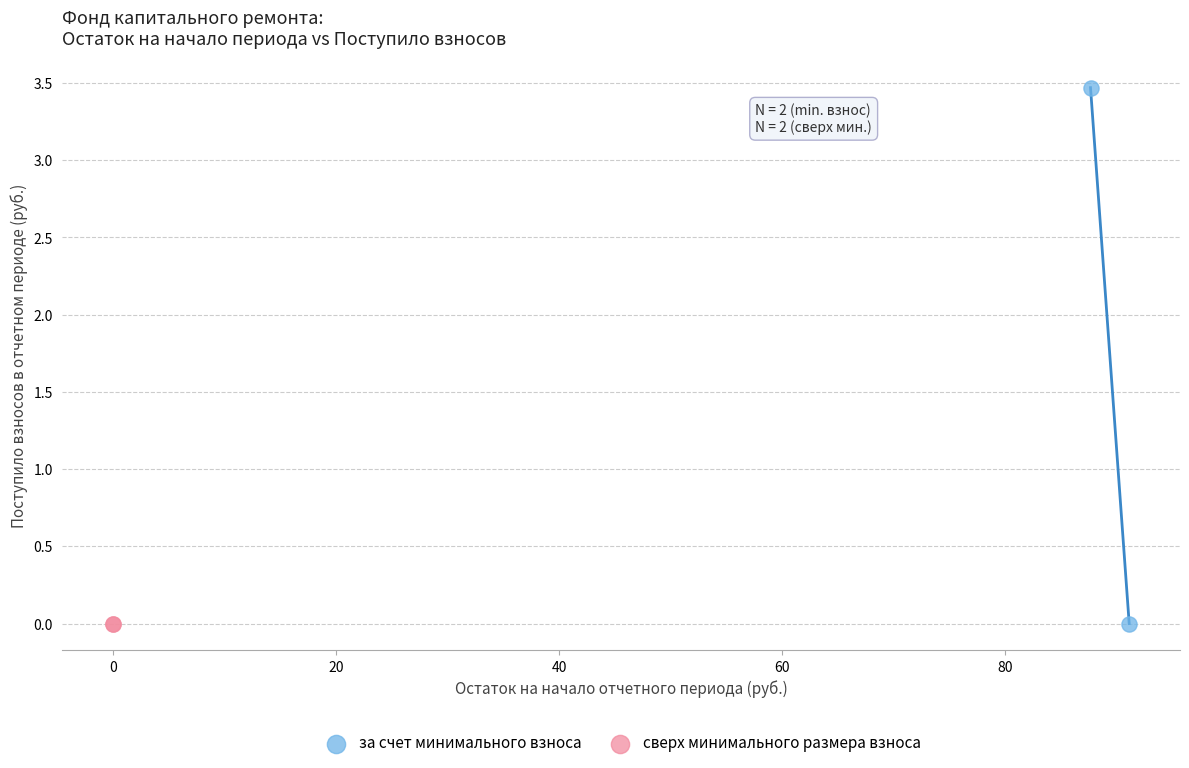

What are all the series names shown in the legend?

за счет минимального взноса, сверх минимального размера взноса